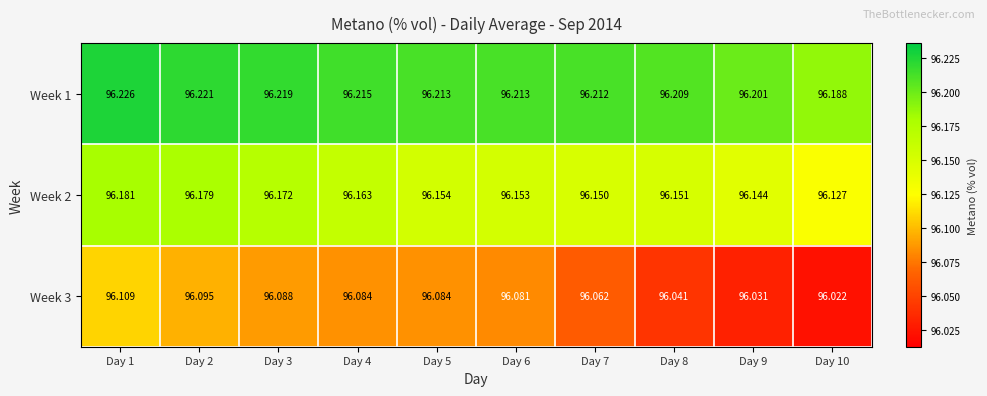

Which series changed the most between Day 5 and Day 9?

Week 3